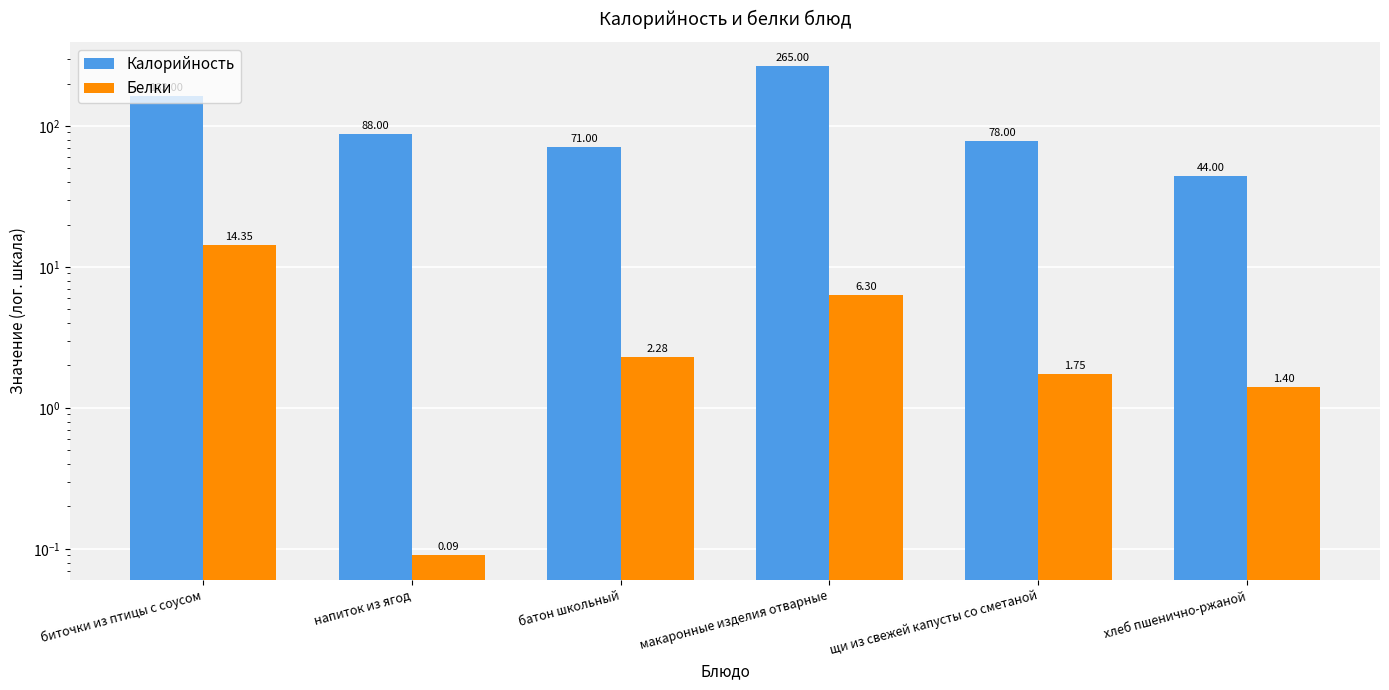

How many values in the Калорийность series are below 88?

3